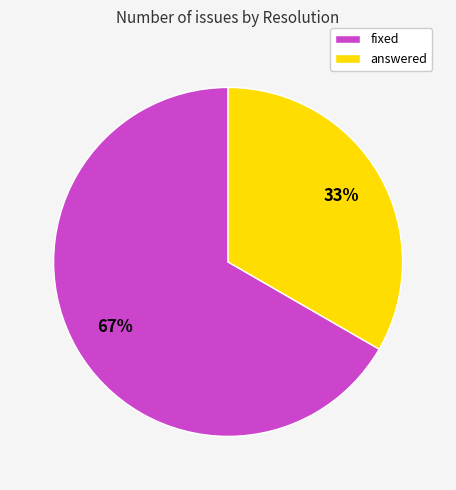

Combined, do fixed and answered account for over 50%?

Yes